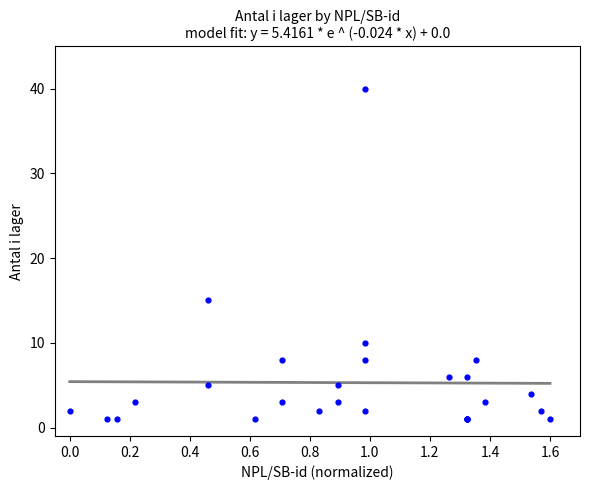

What Y value in the scatter plot is closest to 20?

15